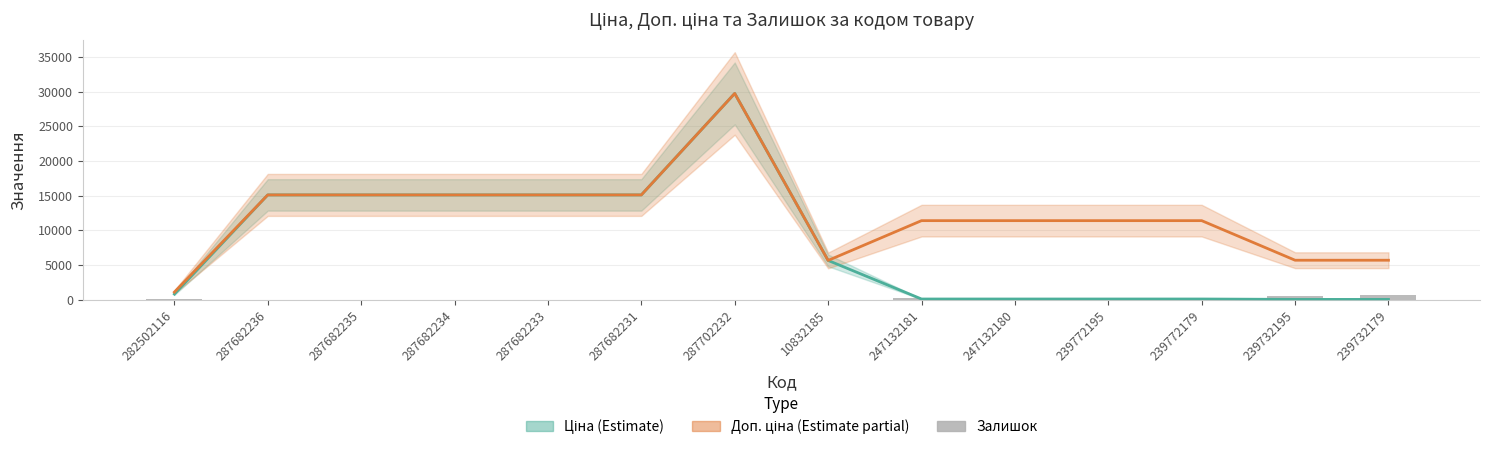

Reading left to right, what are all the values shown in this chart?

Ціна: 282502116=818.5	287682236=15120.0	287682235=15120.0	287682234=15120.0	287682233=15120.0	287682231=15120.0	287702232=29747.2	10832185=5673.8	247132181=114.1	247132180=114.1	239772195=114.1	239772179=114.1	239732195=57.0	239732179=57.0
Доп. ціна: 282502116=1109.2	287682236=15120.0	287682235=15120.0	287682234=15120.0	287682233=15120.0	287682231=15120.0	287702232=29747.2	10832185=5673.8	247132181=11410.0	247132180=11410.0	239772195=11410.0	239772179=11410.0	239732195=5705.0	239732179=5705.0
Залишок: 282502116=125.0	287682236=0.0	287682235=0.0	287682234=0.0	287682233=0.0	287682231=0.0	287702232=0.0	10832185=2.0	247132181=260.0	247132180=290.0	239772195=214.0	239772179=290.0	239732195=588.0	239732179=686.0